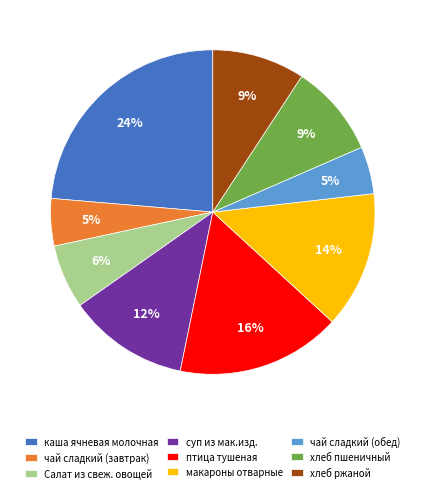

Is it true that суп из мак.изд. is 12% of the pie?

True